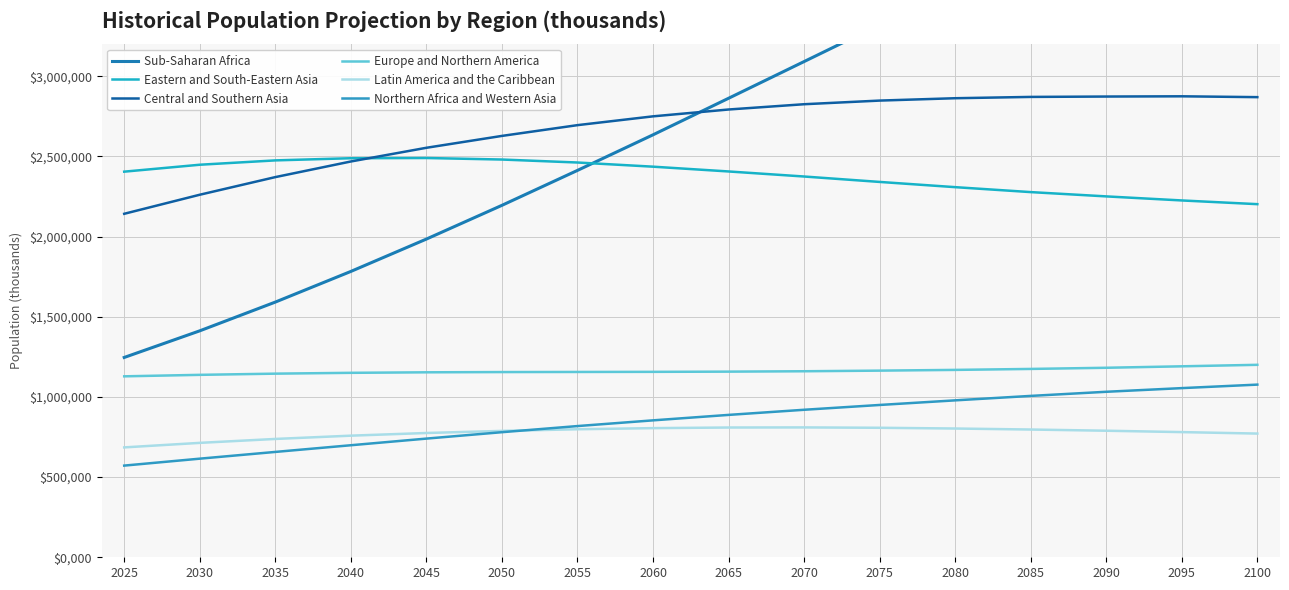

Count the number of data series in this chart.

6